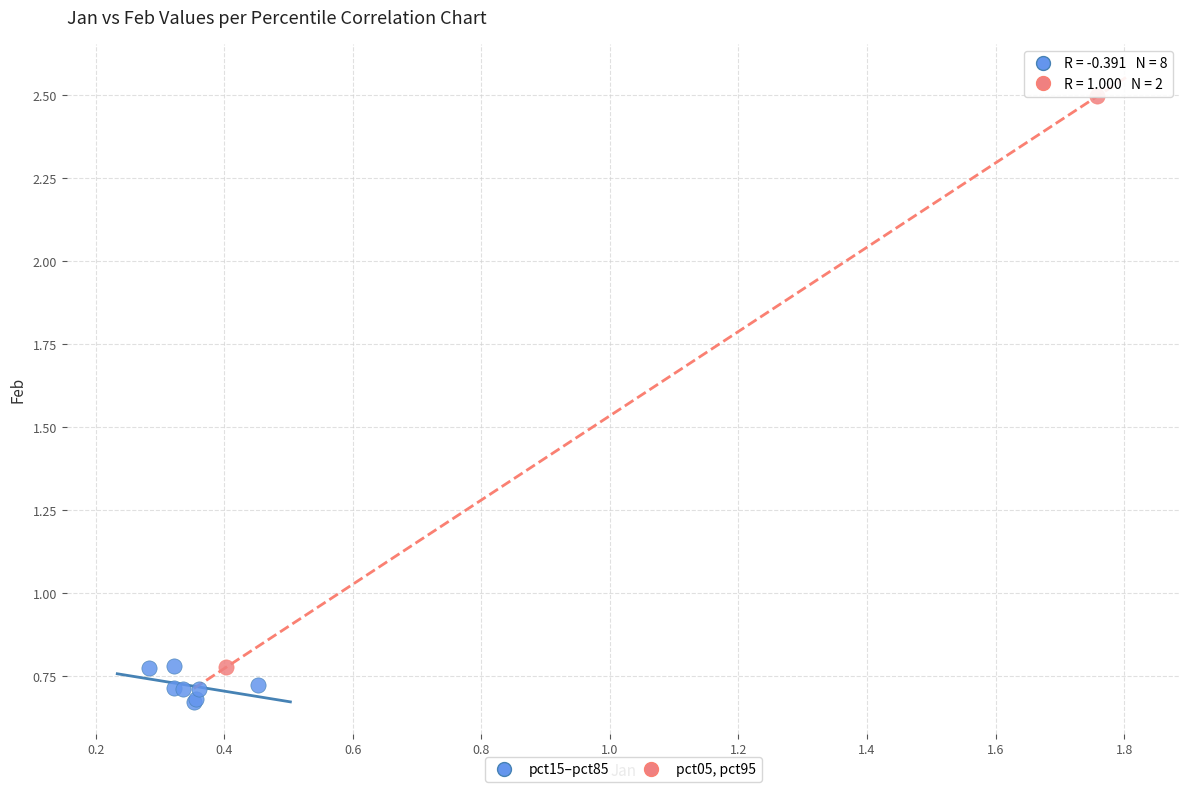

Which series has the widest spread of Y values?

pct05, pct95